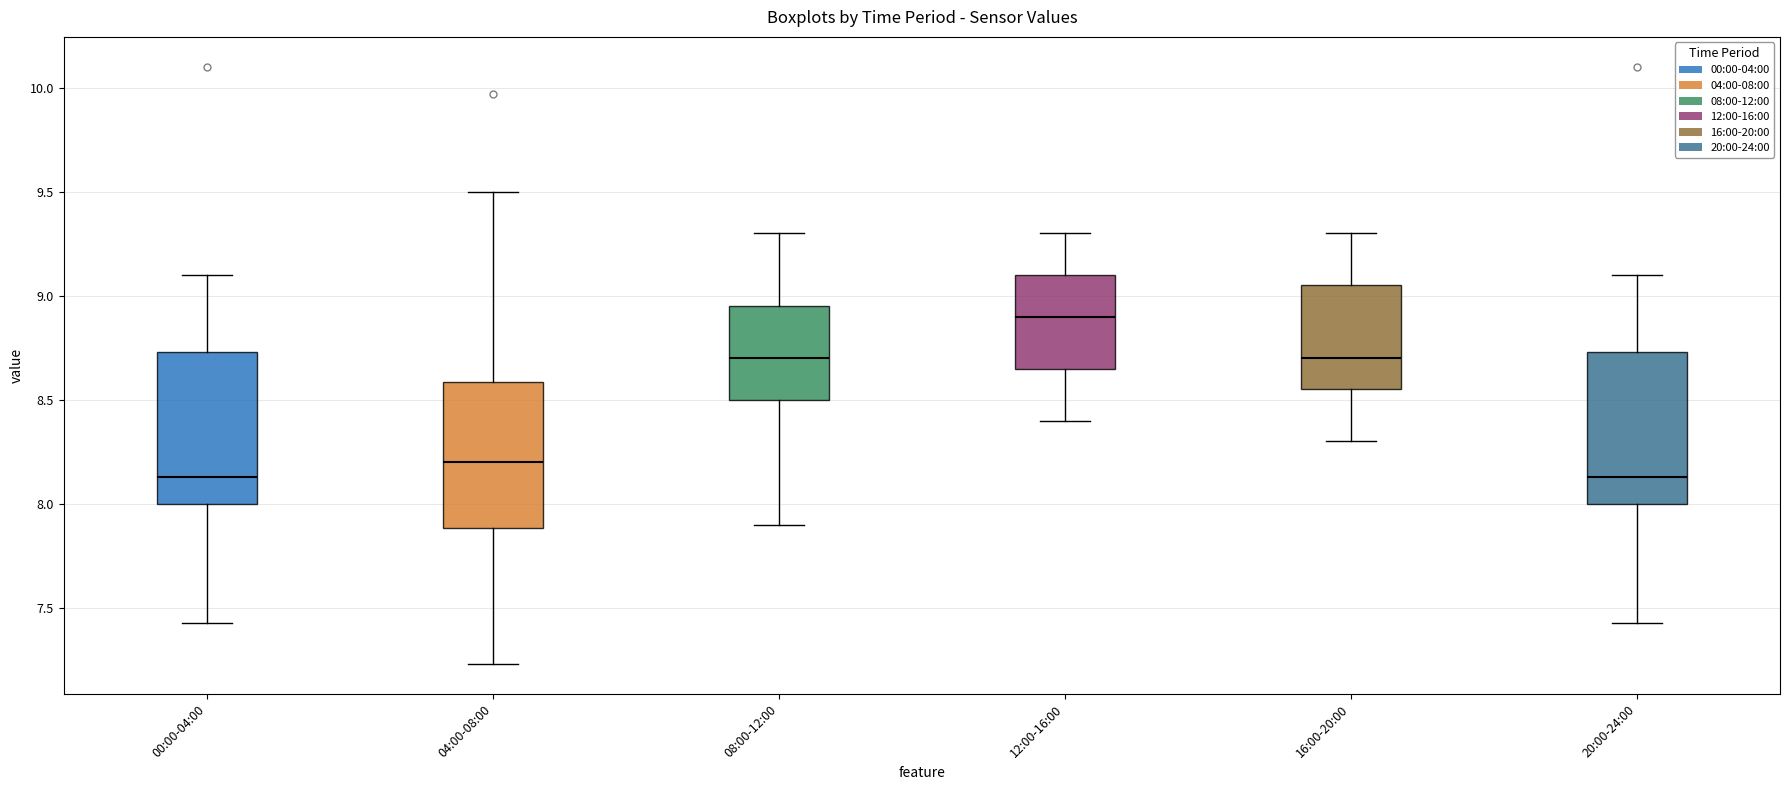

Reading left to right, transcribe this box plot: for each box, give where its median line is, the range the box spans, and where its two whiskers end, as read against the y-axis. The values are not printed on the chart, so give them approximately, as read against the axis.

00:00-04:00: median 8.15, box 8.00 to 8.75, whiskers 7.45 to 9.10
04:00-08:00: median 8.20, box 7.90 to 8.60, whiskers 7.25 to 9.50
08:00-12:00: median 8.70, box 8.50 to 8.95, whiskers 7.90 to 9.30
12:00-16:00: median 8.90, box 8.65 to 9.10, whiskers 8.40 to 9.30
16:00-20:00: median 8.70, box 8.55 to 9.05, whiskers 8.30 to 9.30
20:00-24:00: median 8.15, box 8.00 to 8.75, whiskers 7.45 to 9.10